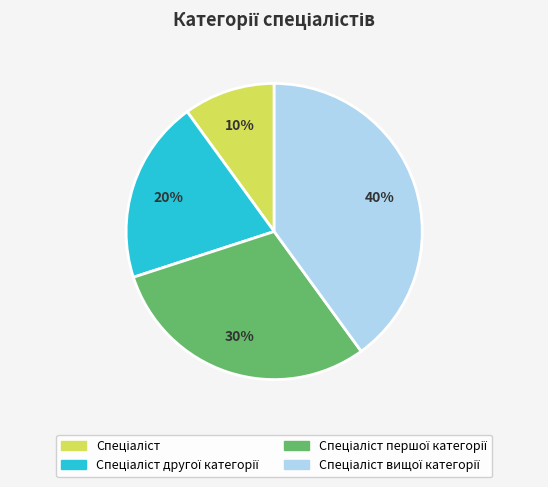

To the nearest percent, what is the average slice percentage?

25%